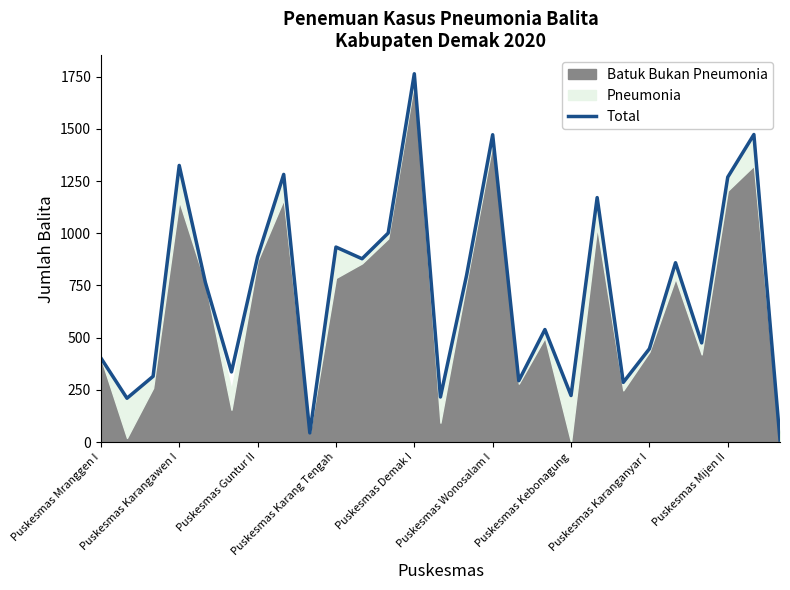

At which label does Total reach its peak?

Puskesmas Demak I